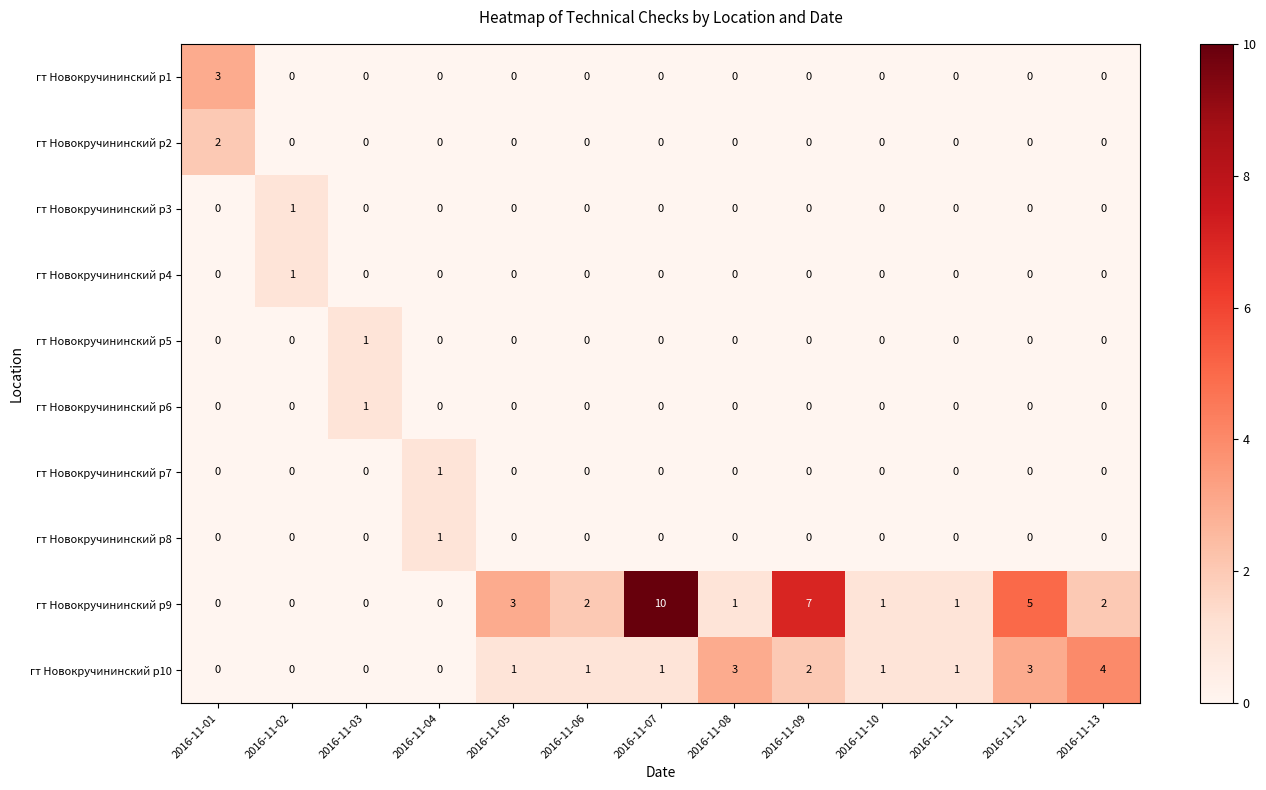

Is it true that гт Новокручининский р6 equals 1 at 2016-11-09?

False